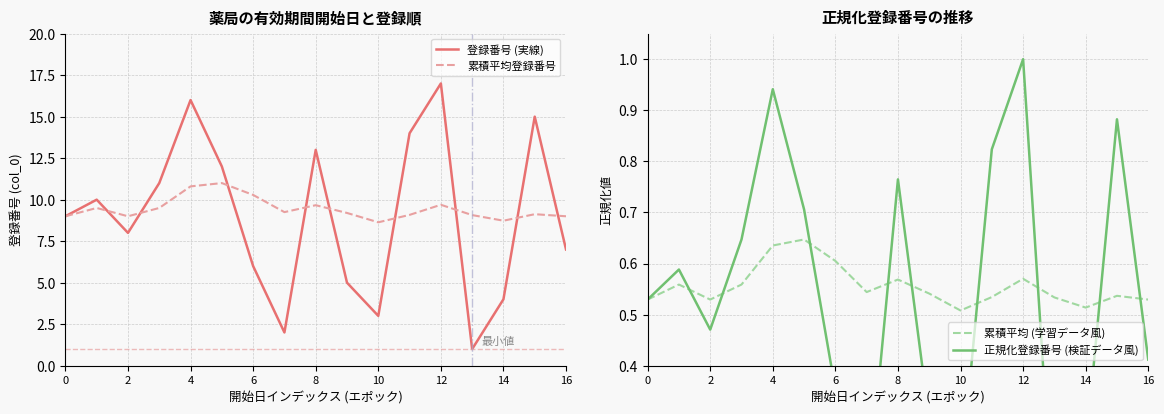

What is the spread (max minus min) of values at 9?

8.9